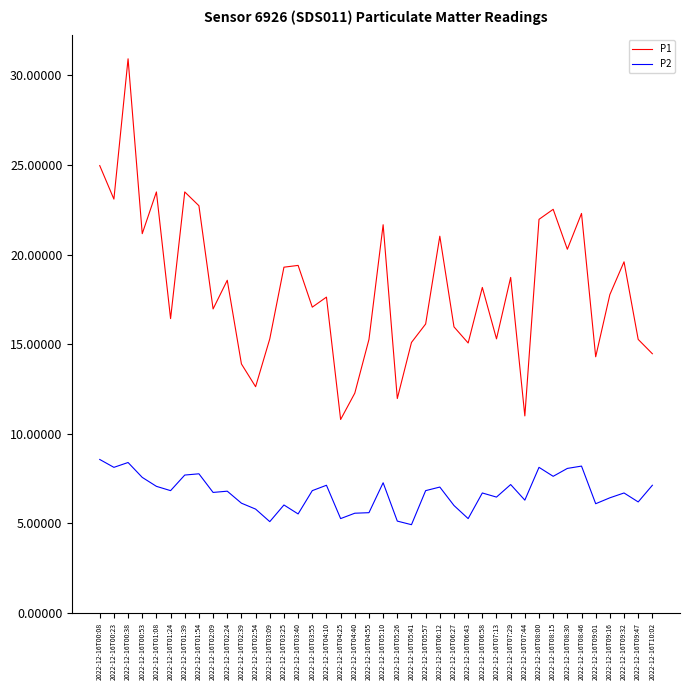

Which series has the largest range (max minus min)?

P1